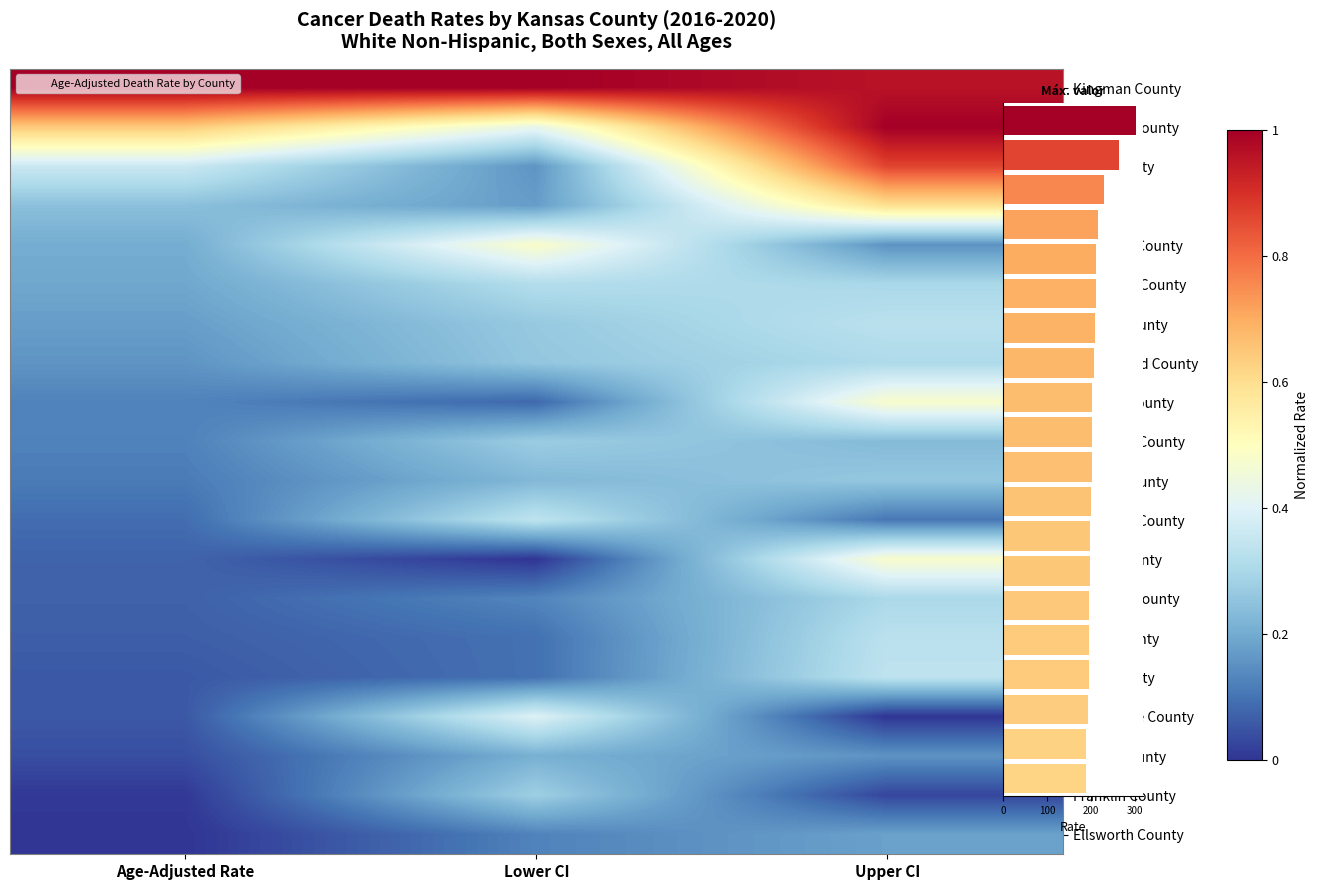

What is the maximum value for Kingman County?

1.0